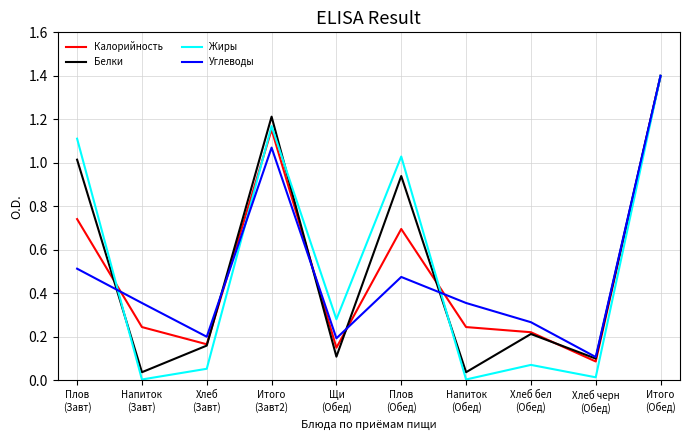

Which series has the largest range (max minus min)?

Жиры